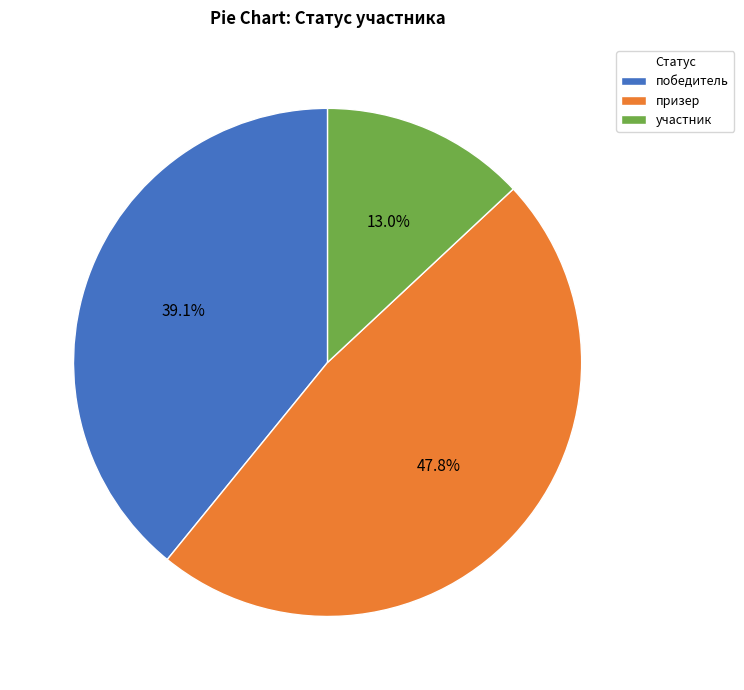

Combined, do призер and победитель account for over 50%?

Yes